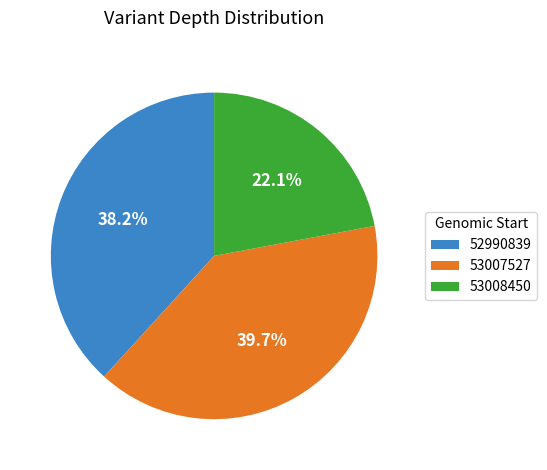

The 53007527 slice represents 33% of the pie. True or false?

False